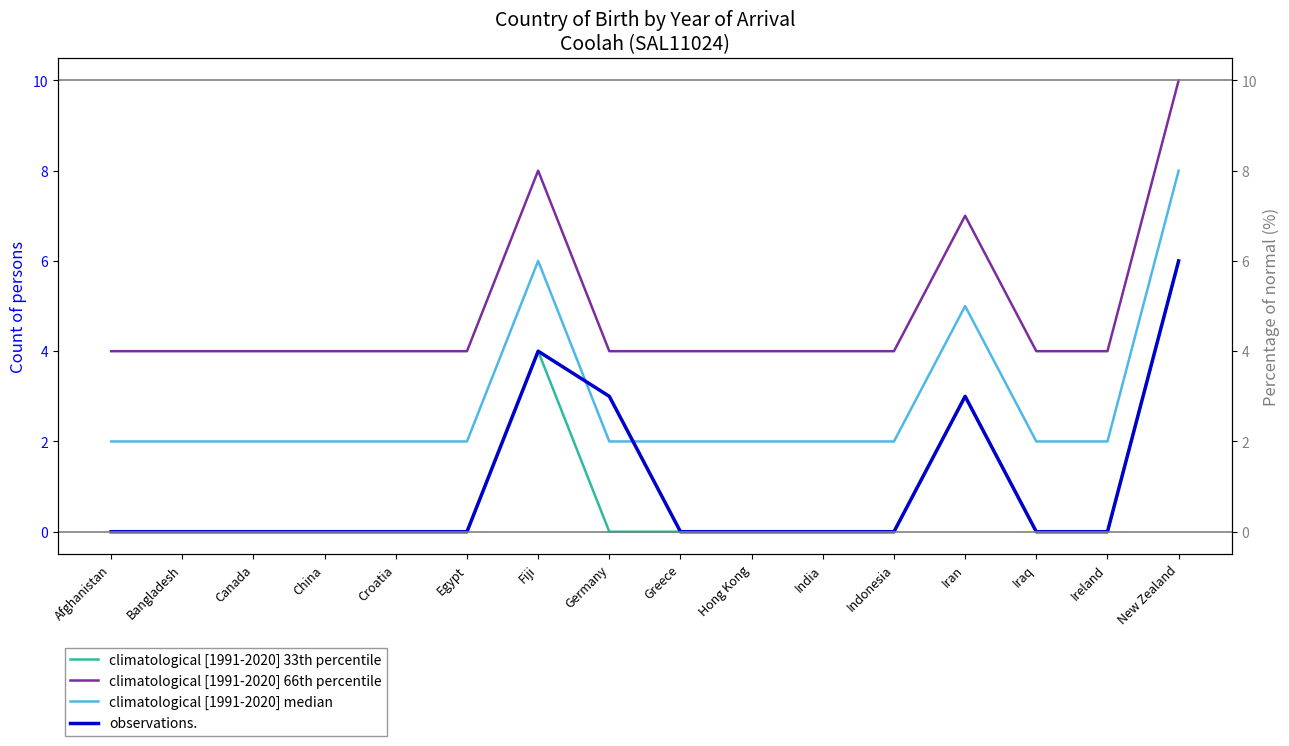

What is the label of the 3rd point from the left?

Canada